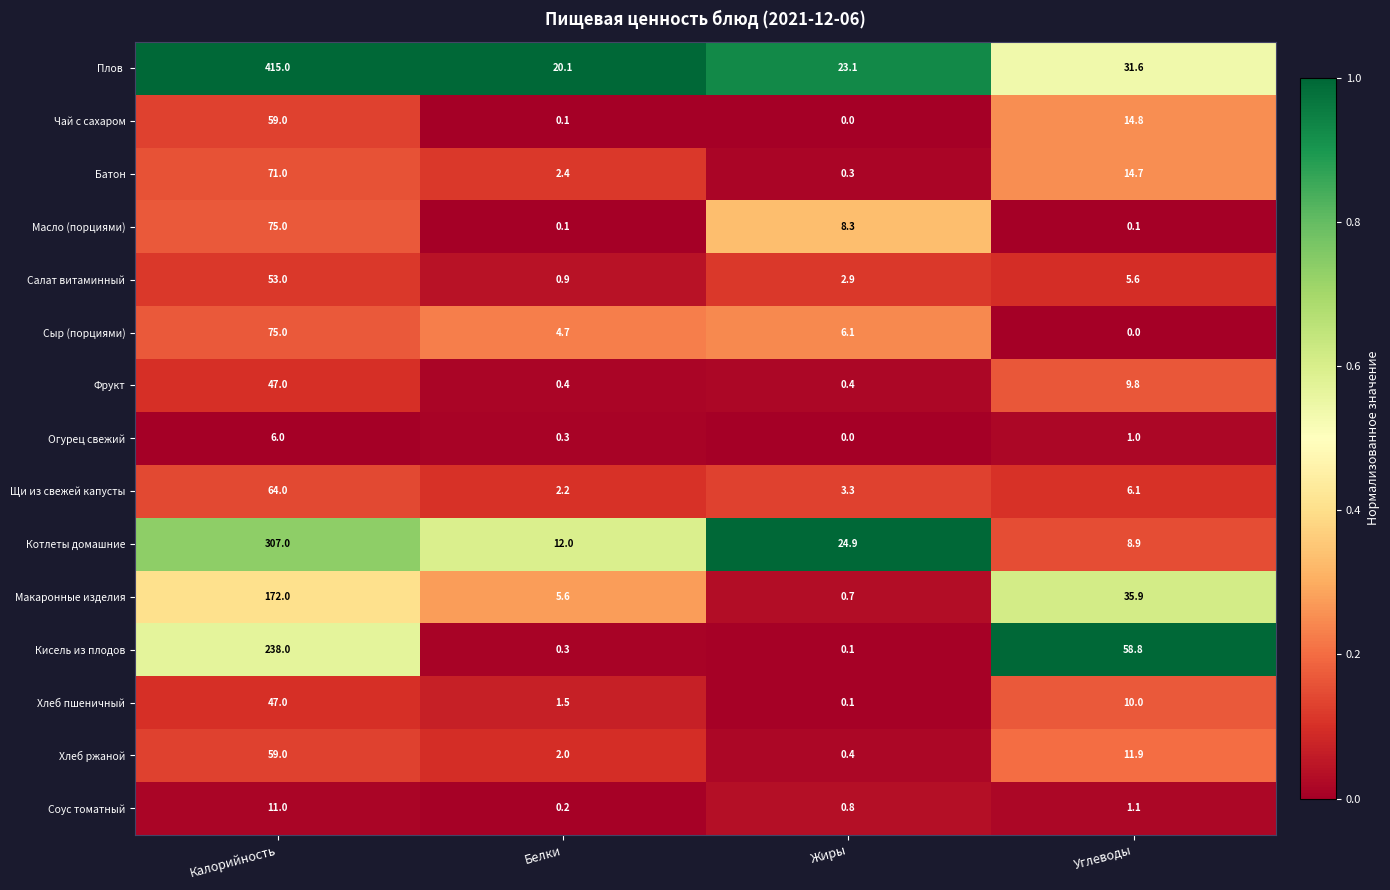

At which category is the sum across all series the highest?

Калорийность